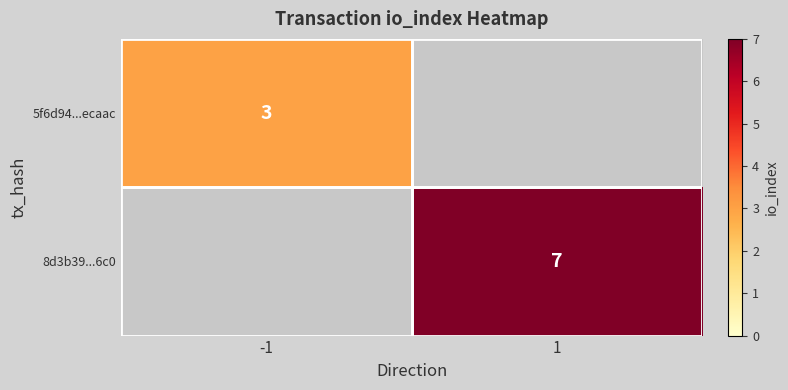

At how many categories does at least one series exceed 3?

1